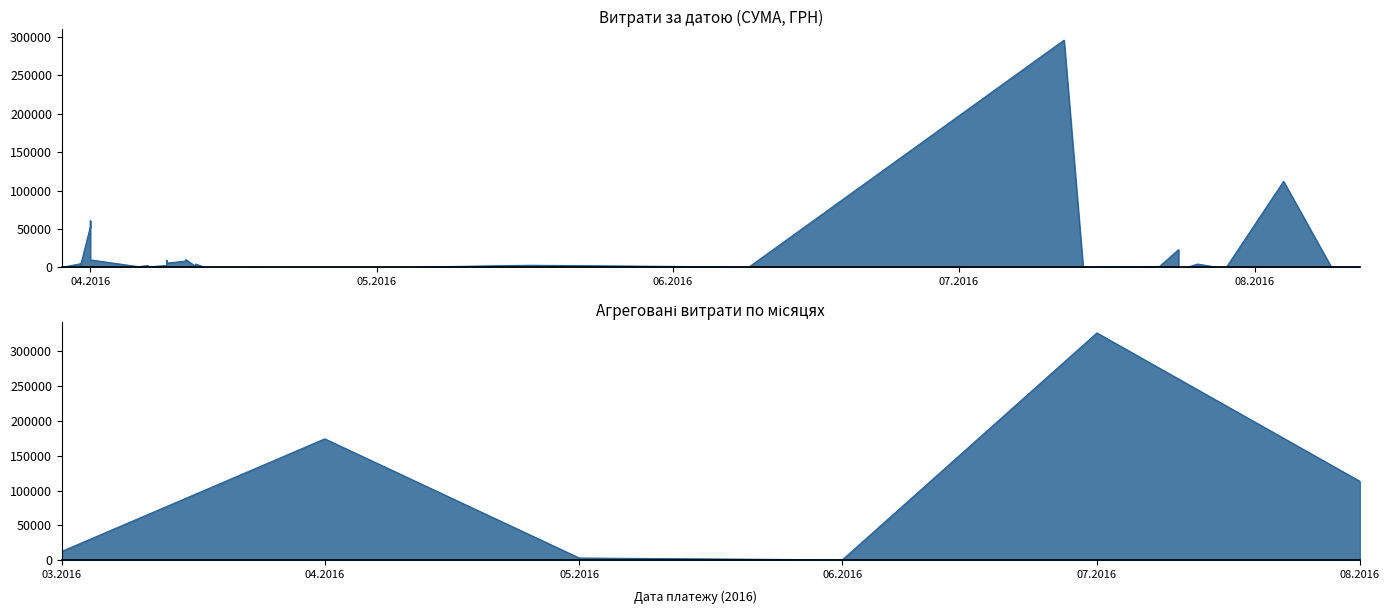

How many values are below 1592?

20